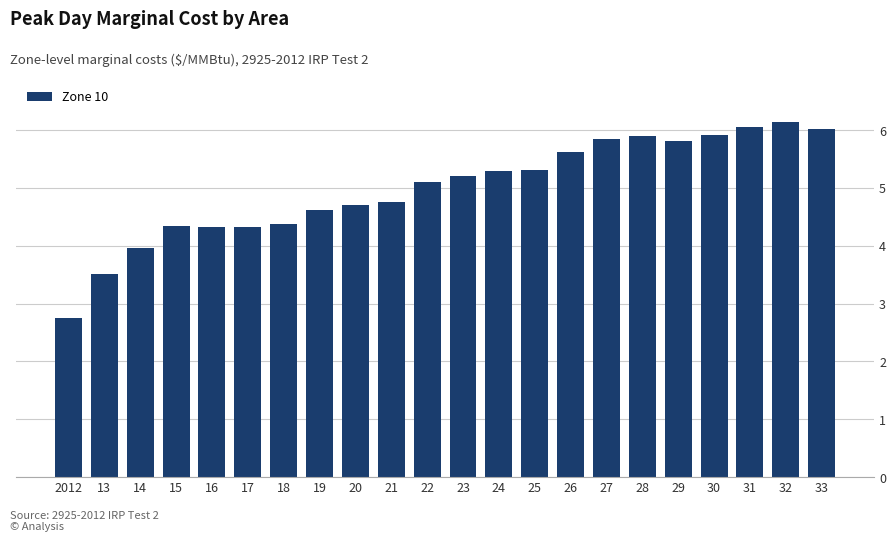

What is the label of the 6th bar from the left?

17